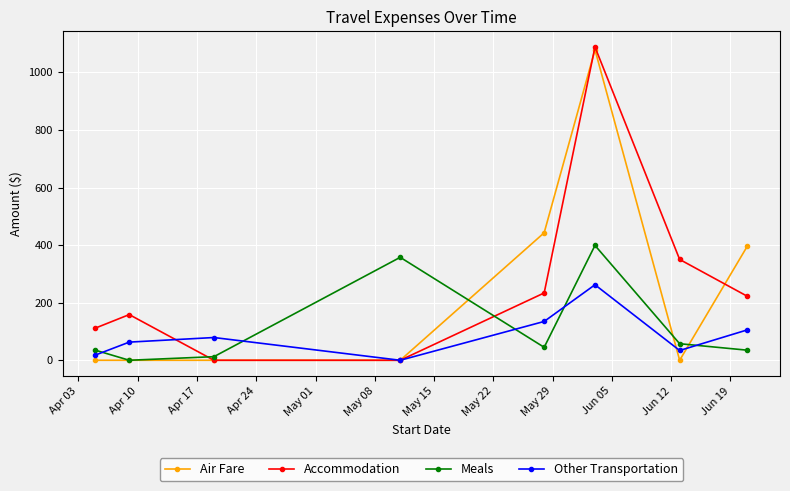

What is the difference between the maximum and minimum values in the Accommodation series?

1088.2